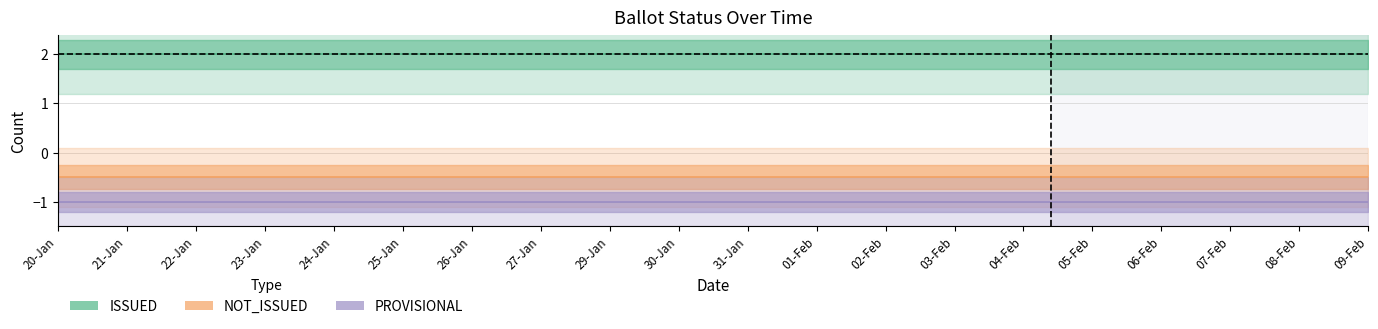

True or false: NOT_ISSUED and ISSUED cross at least once.

False